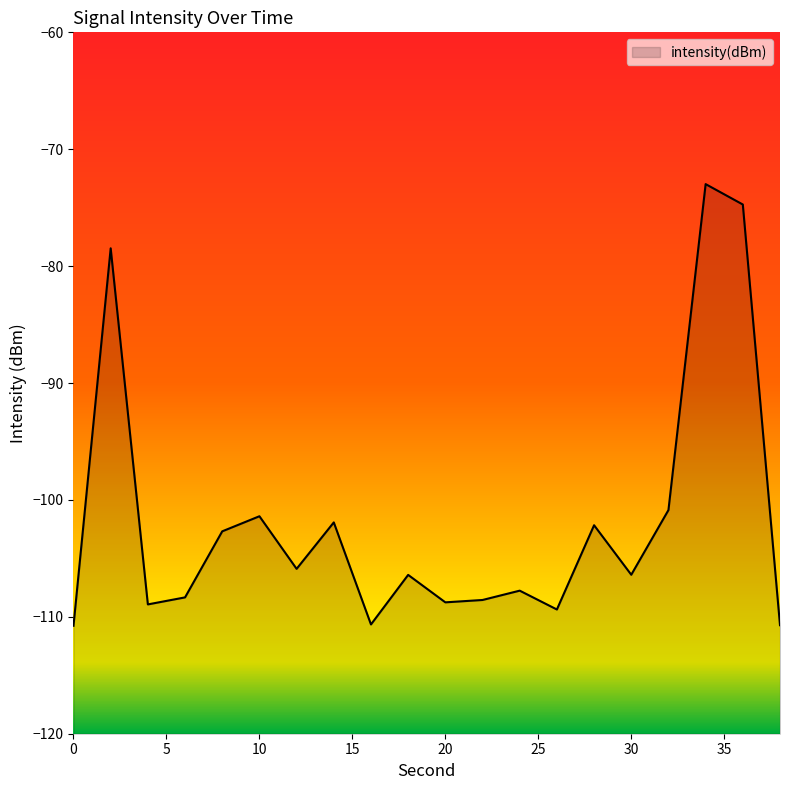

True or false: there are more than 2 points higher than both neighbors.

True